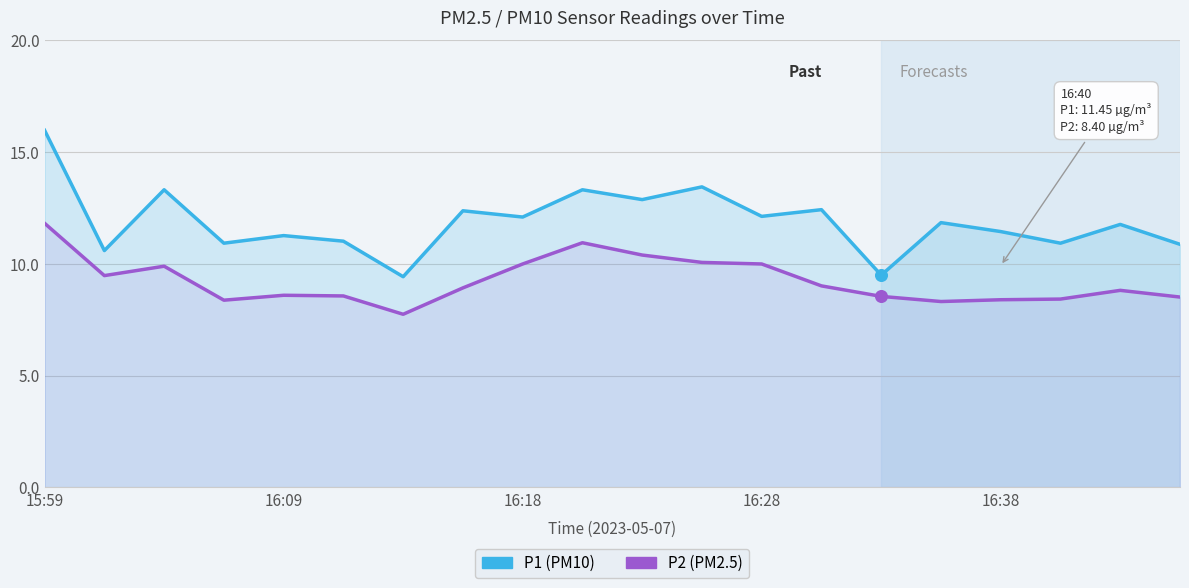

Which series contains the highest Y value?

P1